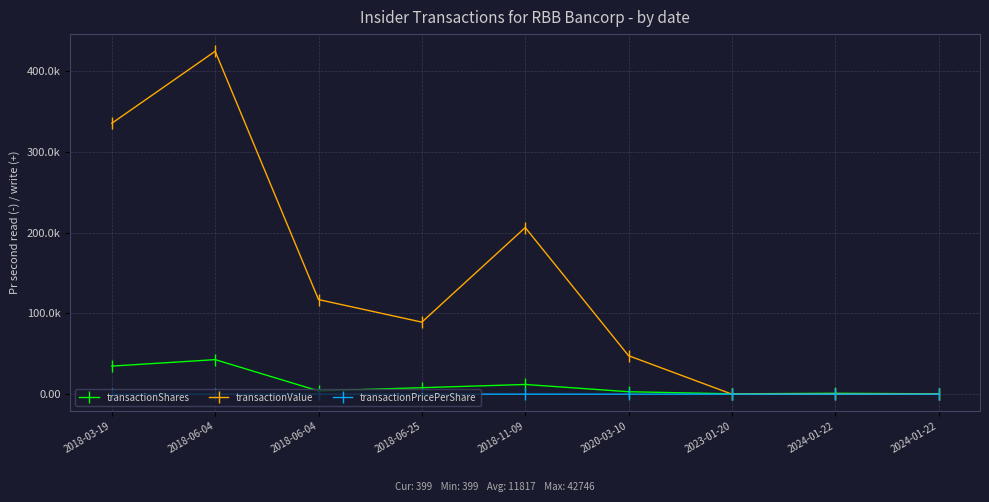

In transactionShares, how many points are higher than both neighbors (excluding endpoints)?

3